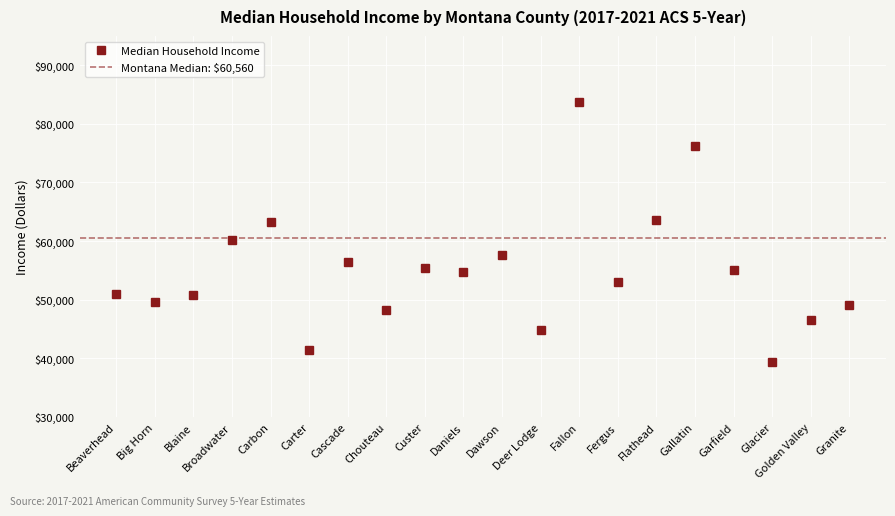

List the labels in order of value, largest first.

Fallon, Gallatin, Flathead, Carbon, Broadwater, Dawson, Cascade, Custer, Garfield, Daniels, Fergus, Beaverhead, Blaine, Big Horn, Granite, Chouteau, Golden Valley, Deer Lodge, Carter, Glacier